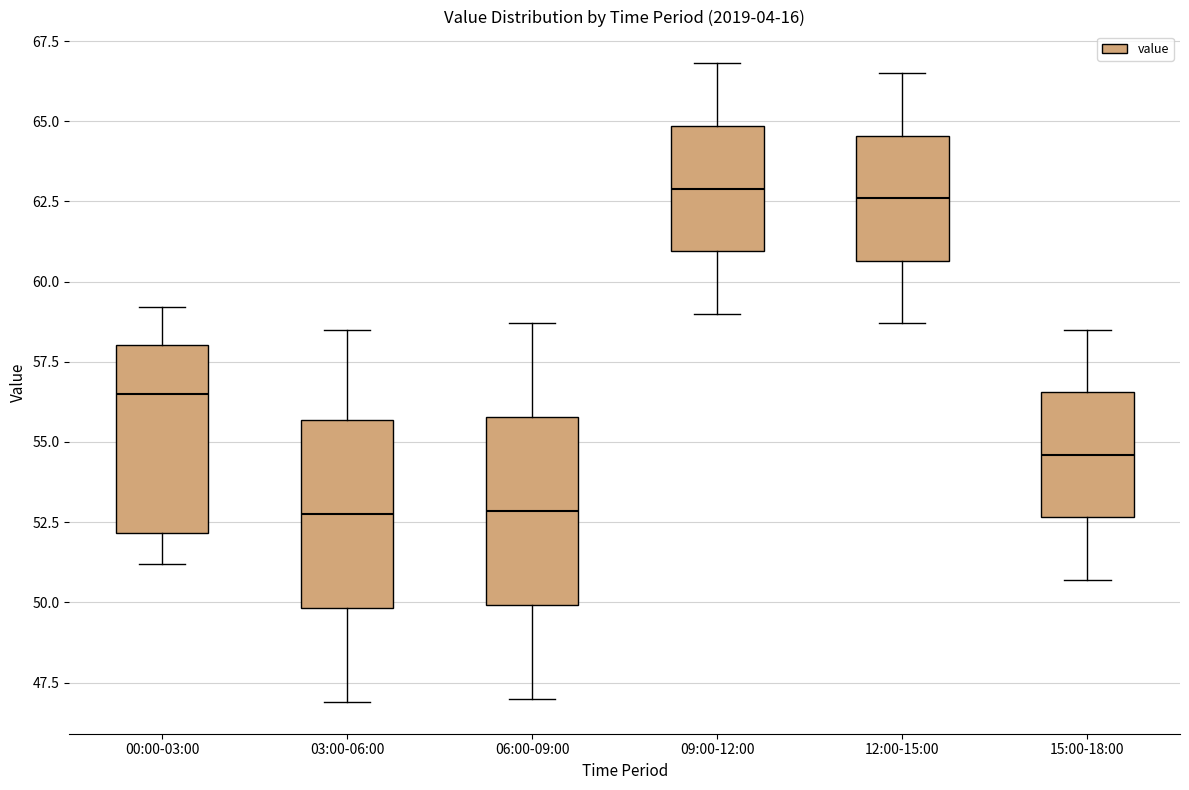

Reading left to right, transcribe this box plot: for each box, give where its median line is, the range the box spans, and where its two whiskers end, as read against the y-axis. The values are not printed on the chart, so give them approximately, as read against the axis.

00:00-03:00: median 56.5, box 52.0 to 58.0, whiskers 51.0 to 59.0
03:00-06:00: median 53.0, box 50.0 to 55.5, whiskers 47.0 to 58.5
06:00-09:00: median 53.0, box 50.0 to 56.0, whiskers 47.0 to 58.5
09:00-12:00: median 63.0, box 61.0 to 65.0, whiskers 59.0 to 67.0
12:00-15:00: median 62.5, box 60.5 to 64.5, whiskers 58.5 to 66.5
15:00-18:00: median 54.5, box 52.5 to 56.5, whiskers 50.5 to 58.5